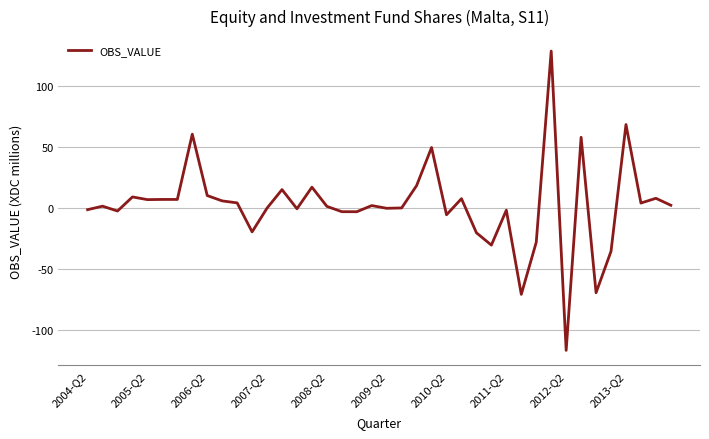

What is the smallest value displayed?

-116.6